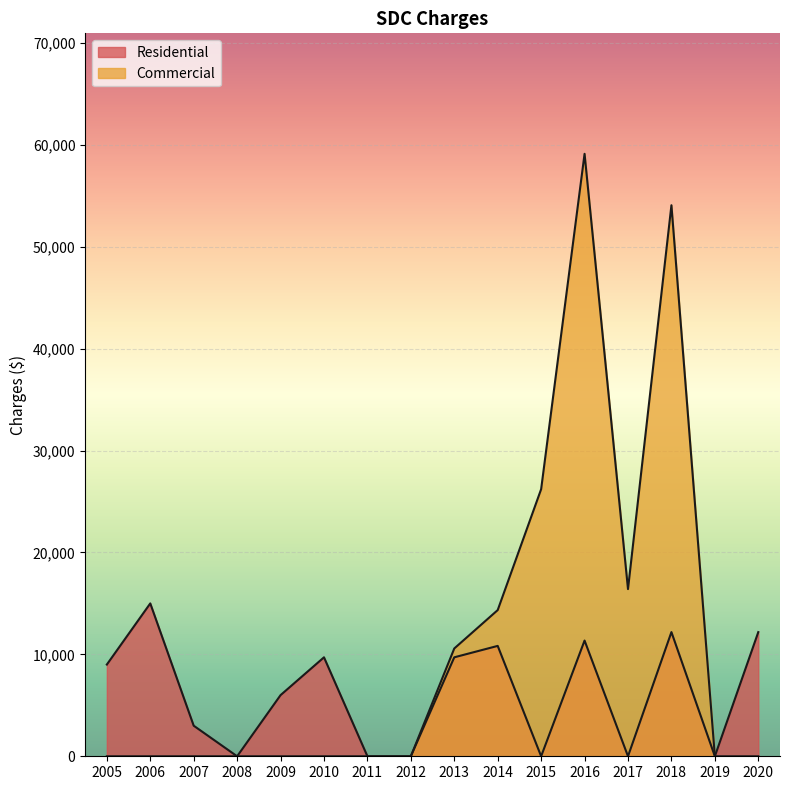

The Residential series shows 1311.7 at 2007. True or false?

False